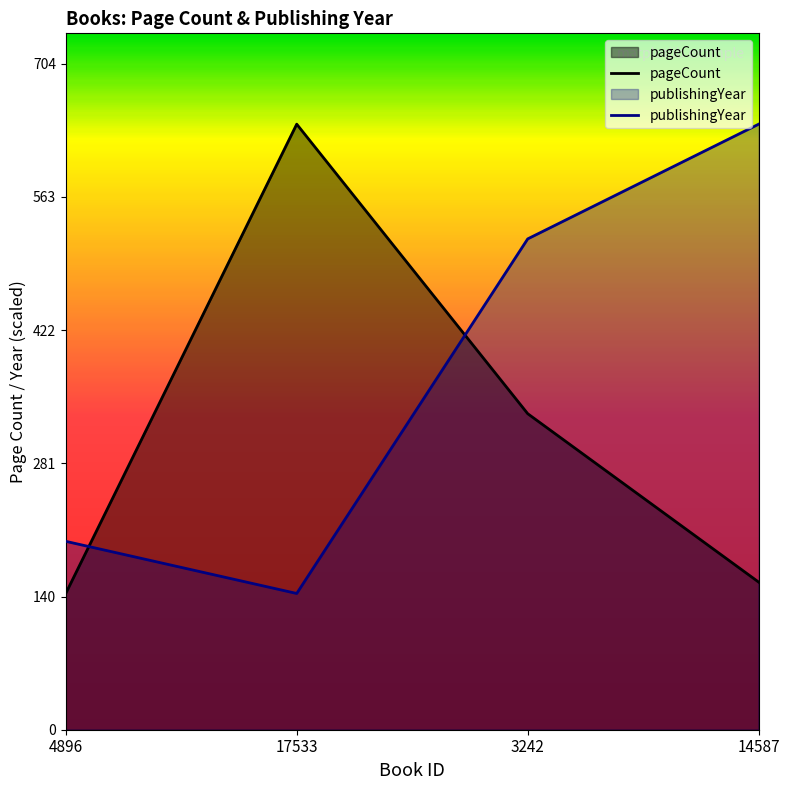

After their last crossing, which series has the higher values: pageCount or publishingYear?

publishingYear